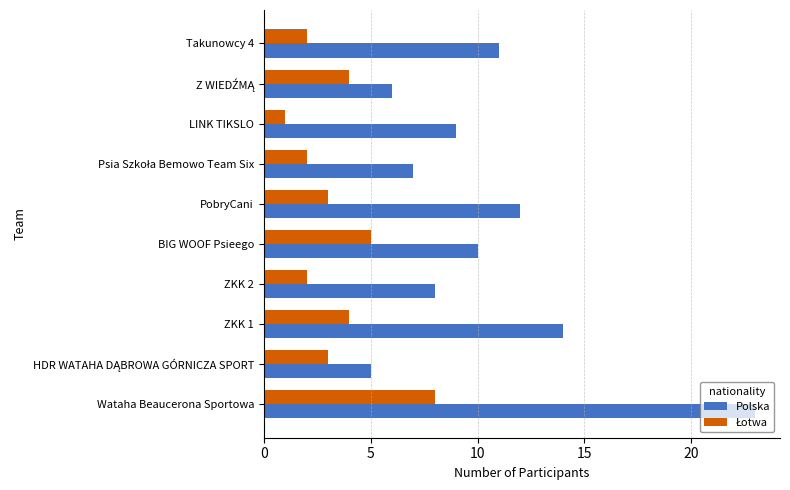

How many data points in Polska are less than 10?

5